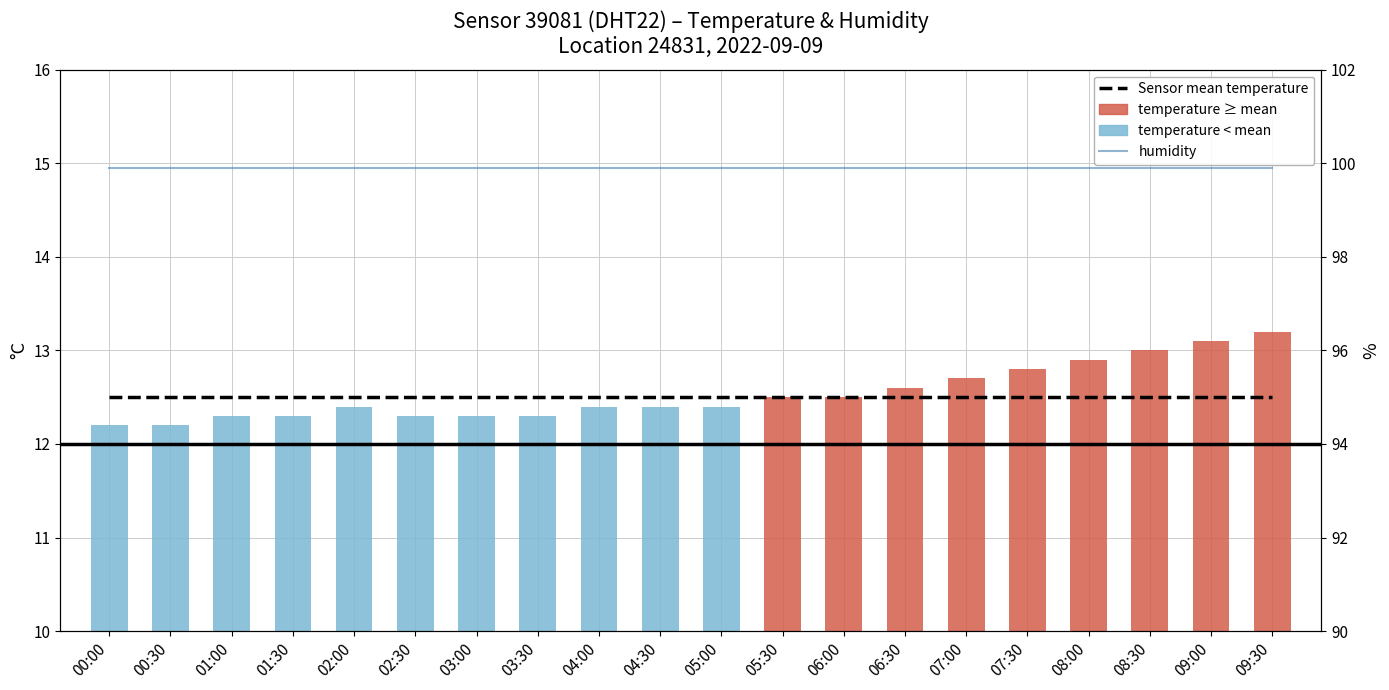

At 07:30, list the series in order from largest to smallest.

humidity, temperature, Sensor mean temperature